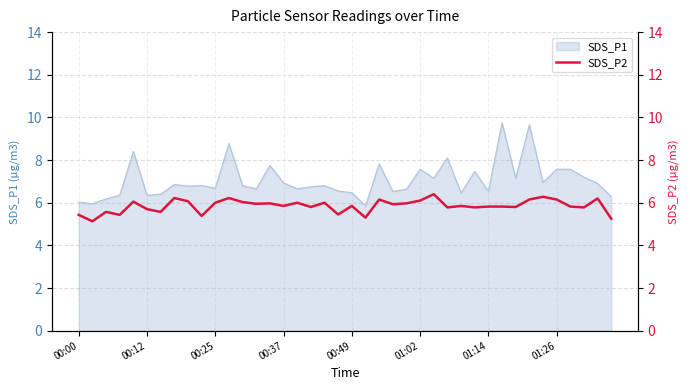

True or false: SDS_P1 has a value of 9.2 at 01:14.

False